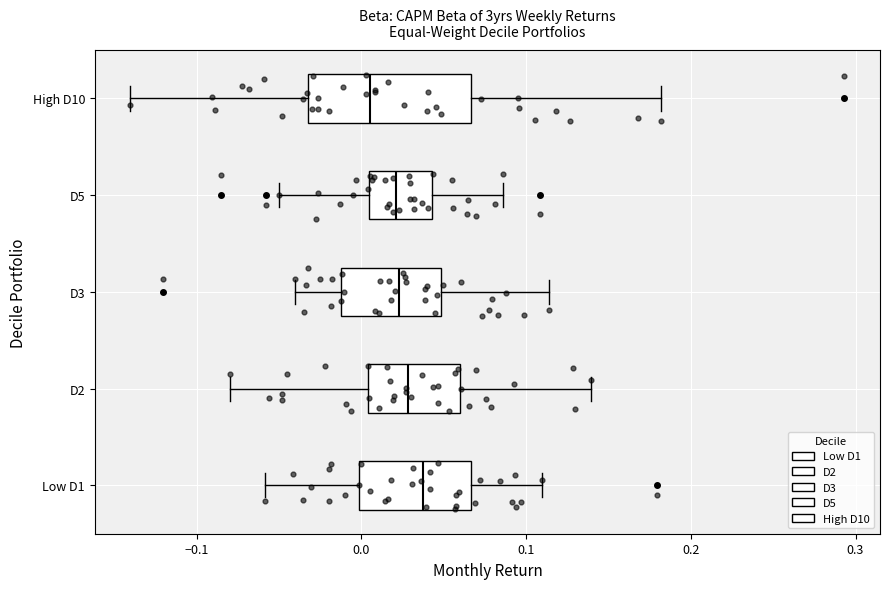

Which box has the furthest to the left median line?

High D10